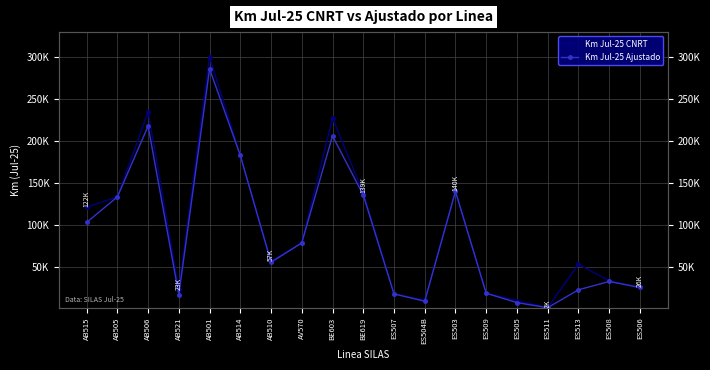

Is the value of Km Jul-25 CNRT at AB505 greater than the value of Km Jul-25 Ajustado at BE603?

No